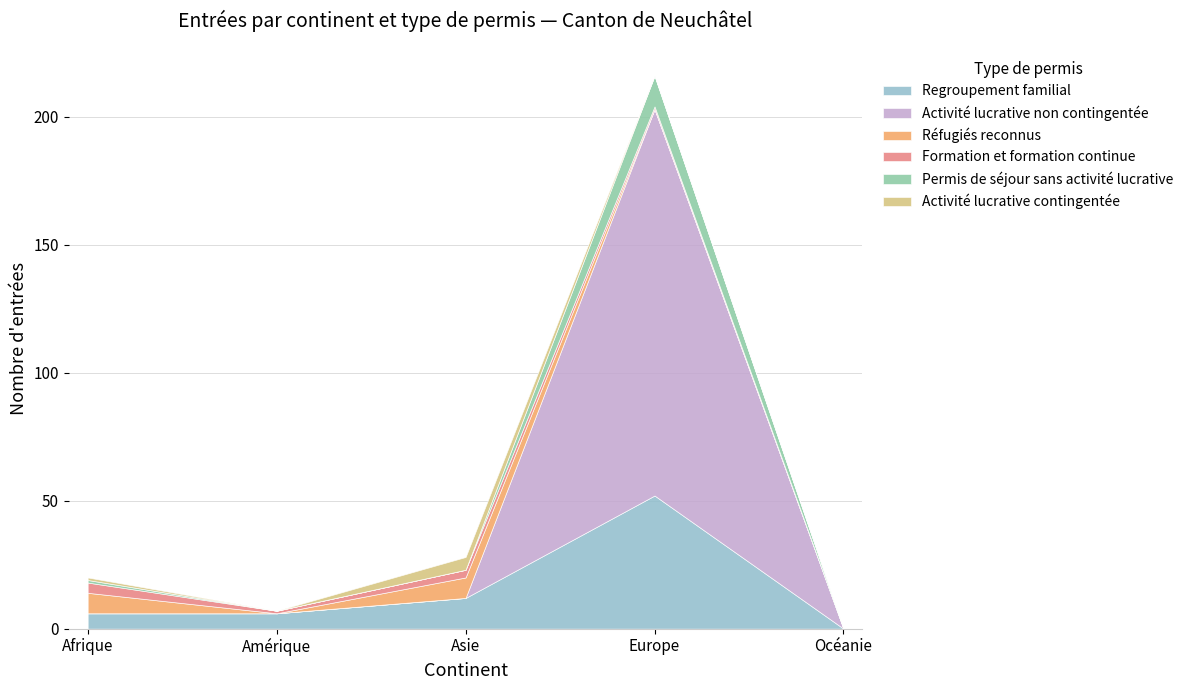

What is the average value of the Formation et formation continue series?

2